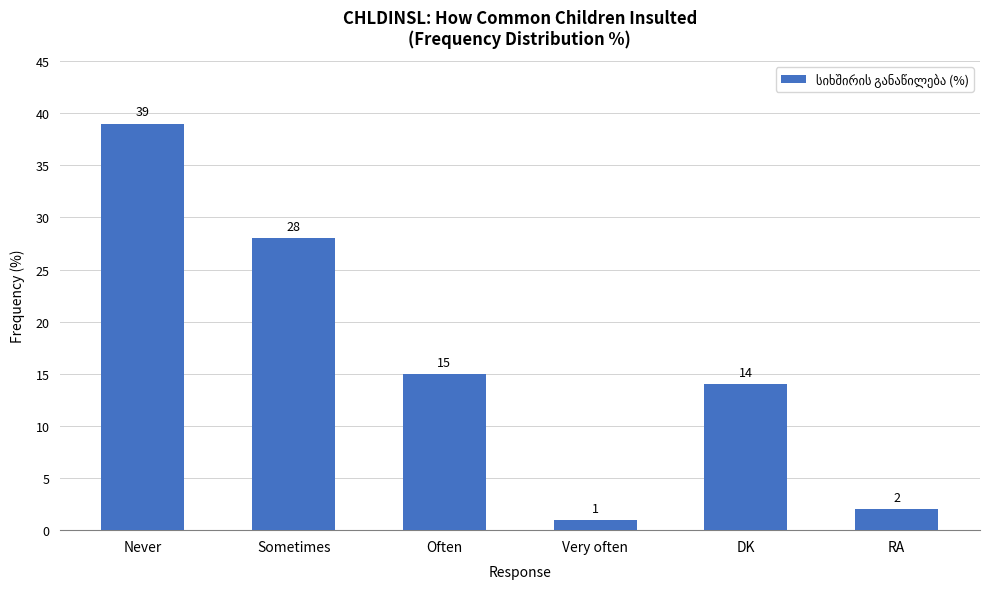

Are the bars grouped side by side (vs. stacked)?

No